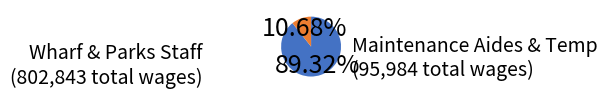

Is there a majority slice in this chart?

Yes